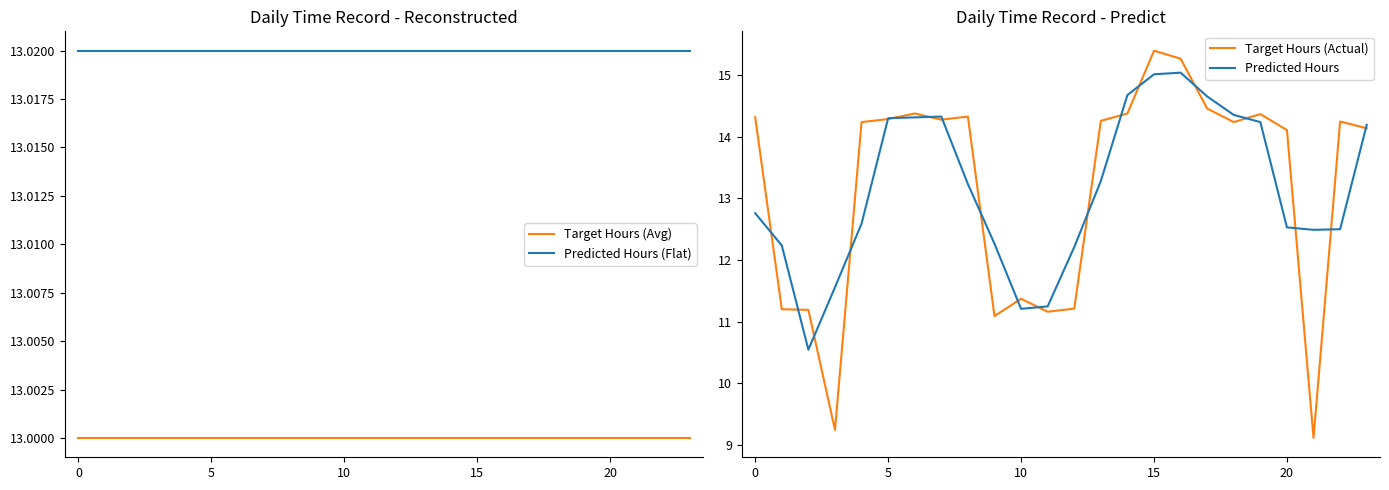

What is the highest value of the Predicted Hours (Flat) series?

13.0